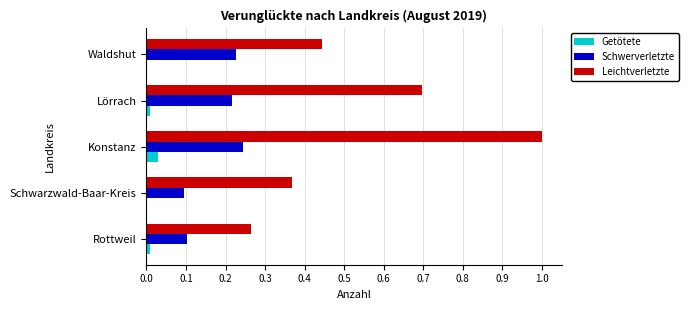

How many categories are shown in the chart?

5